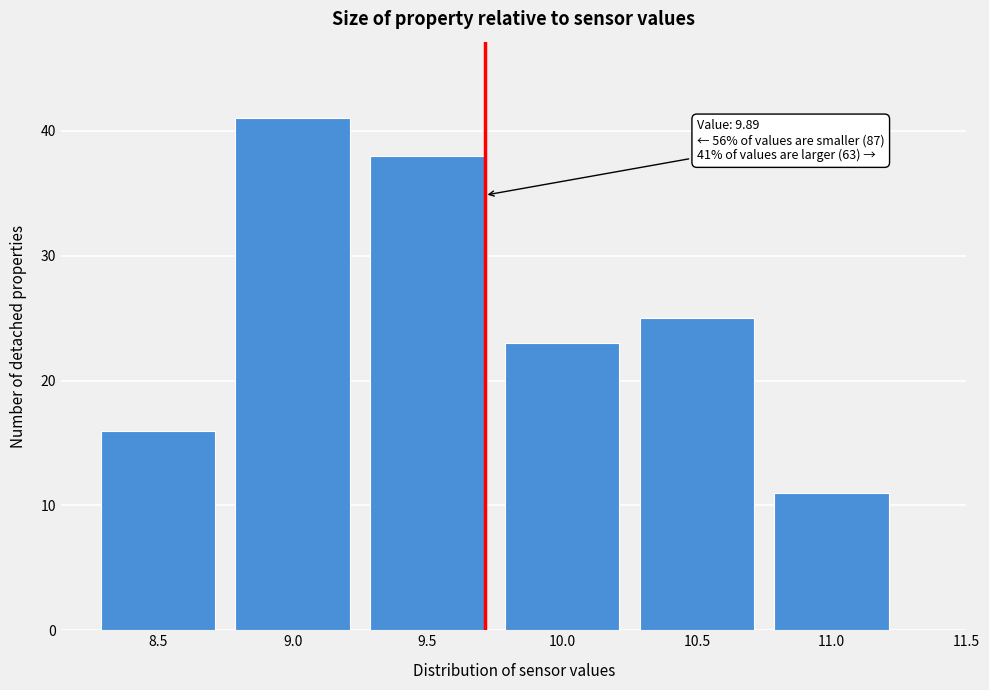

Reading left to right, list all the values displayed in this chart.

16	41	38	23	25	11